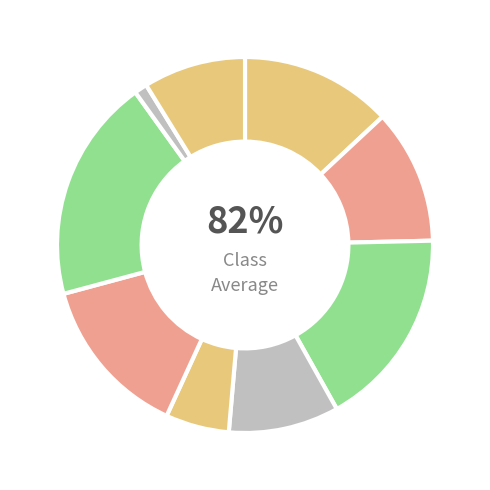

To the nearest percent, what is the difference between the largest and smallest slice percentages?

18%